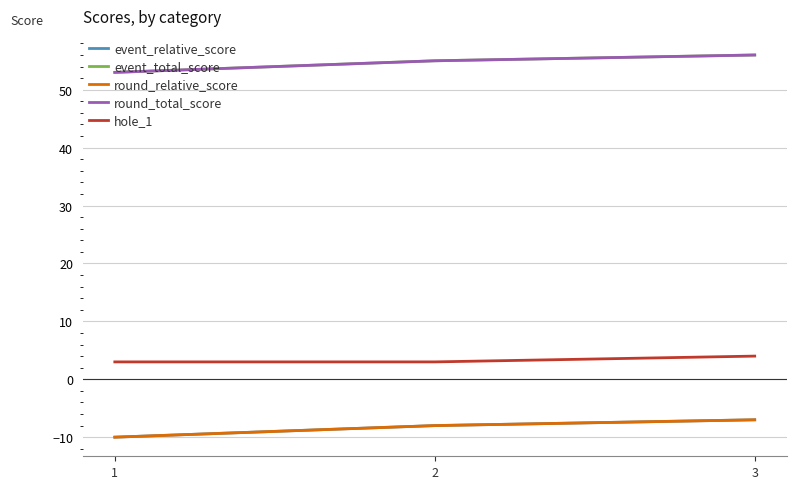

At which category is the sum across all series the highest?

3